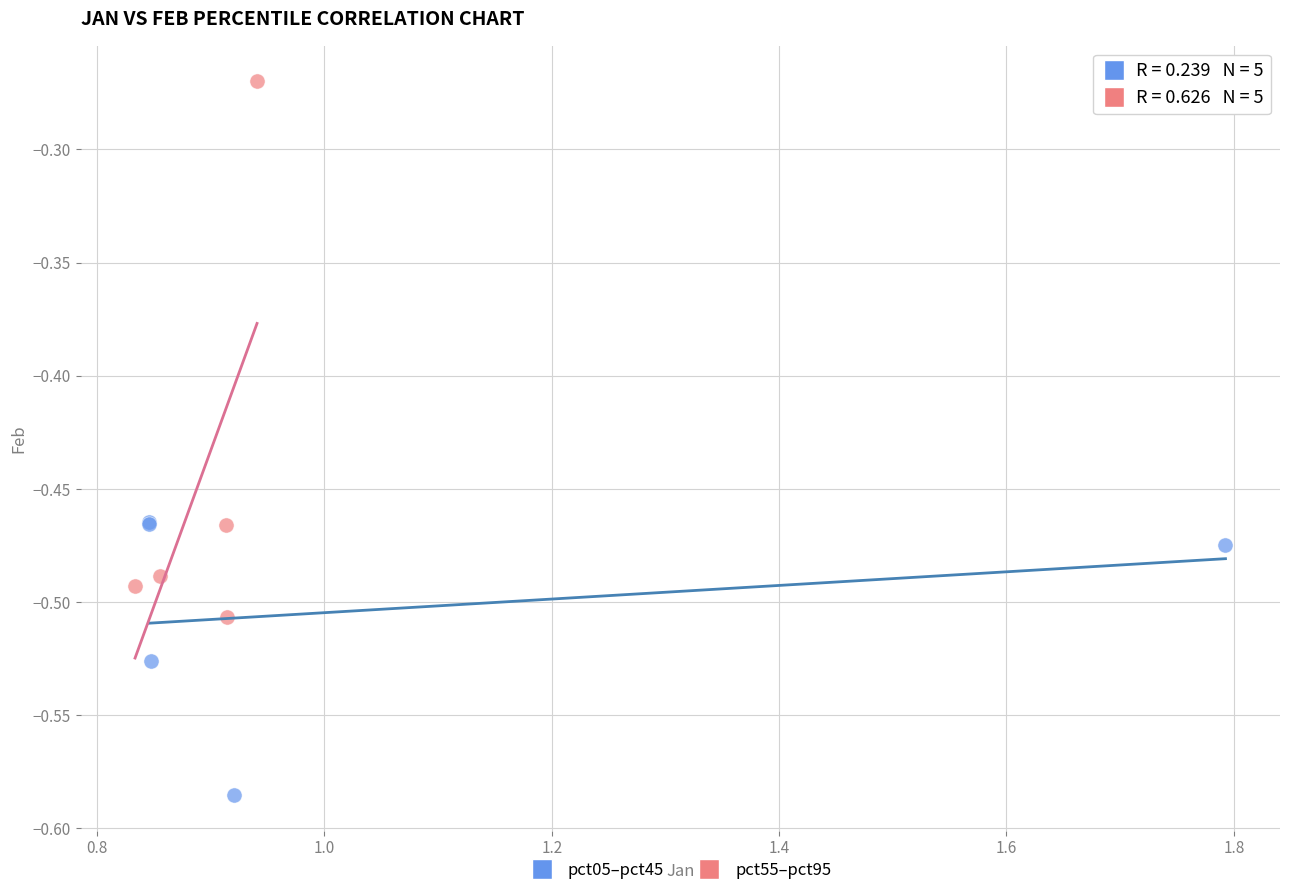

Which series reaches the maximum Y coordinate?

pct55–pct95